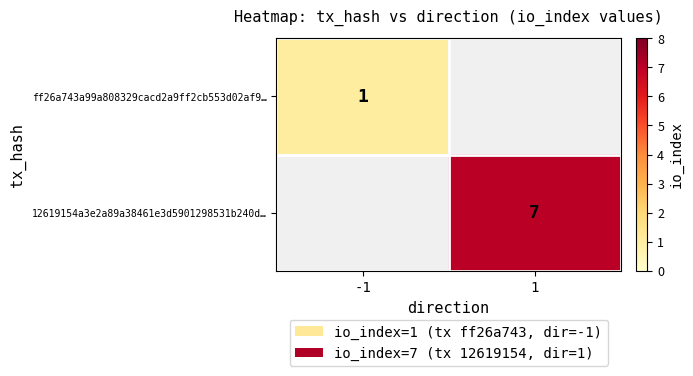

The 12619154a3e2a89a38461e3d5901298531b240d… series shows 3 at 1. True or false?

False